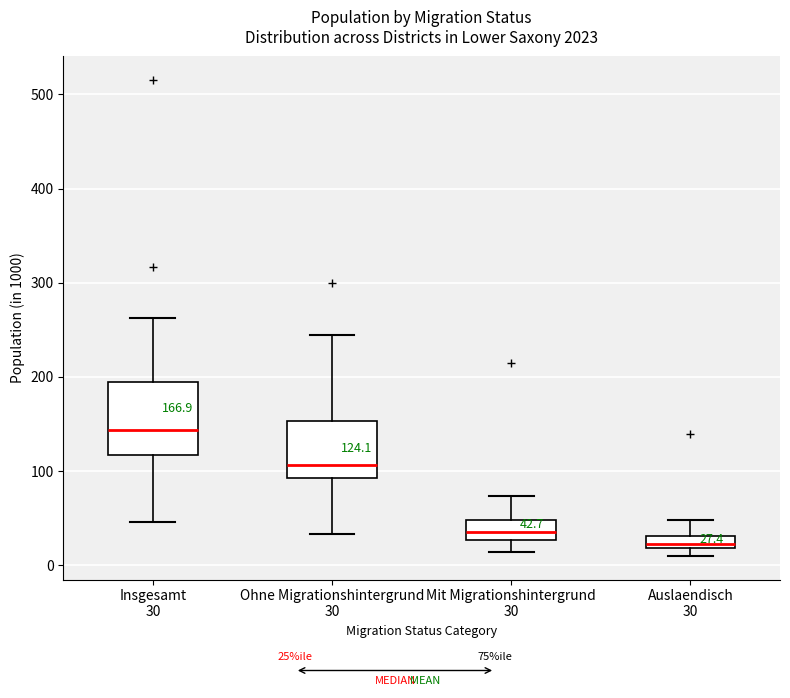

Which box is the tallest, from its lower edge to its upper edge?

Insgesamt 30